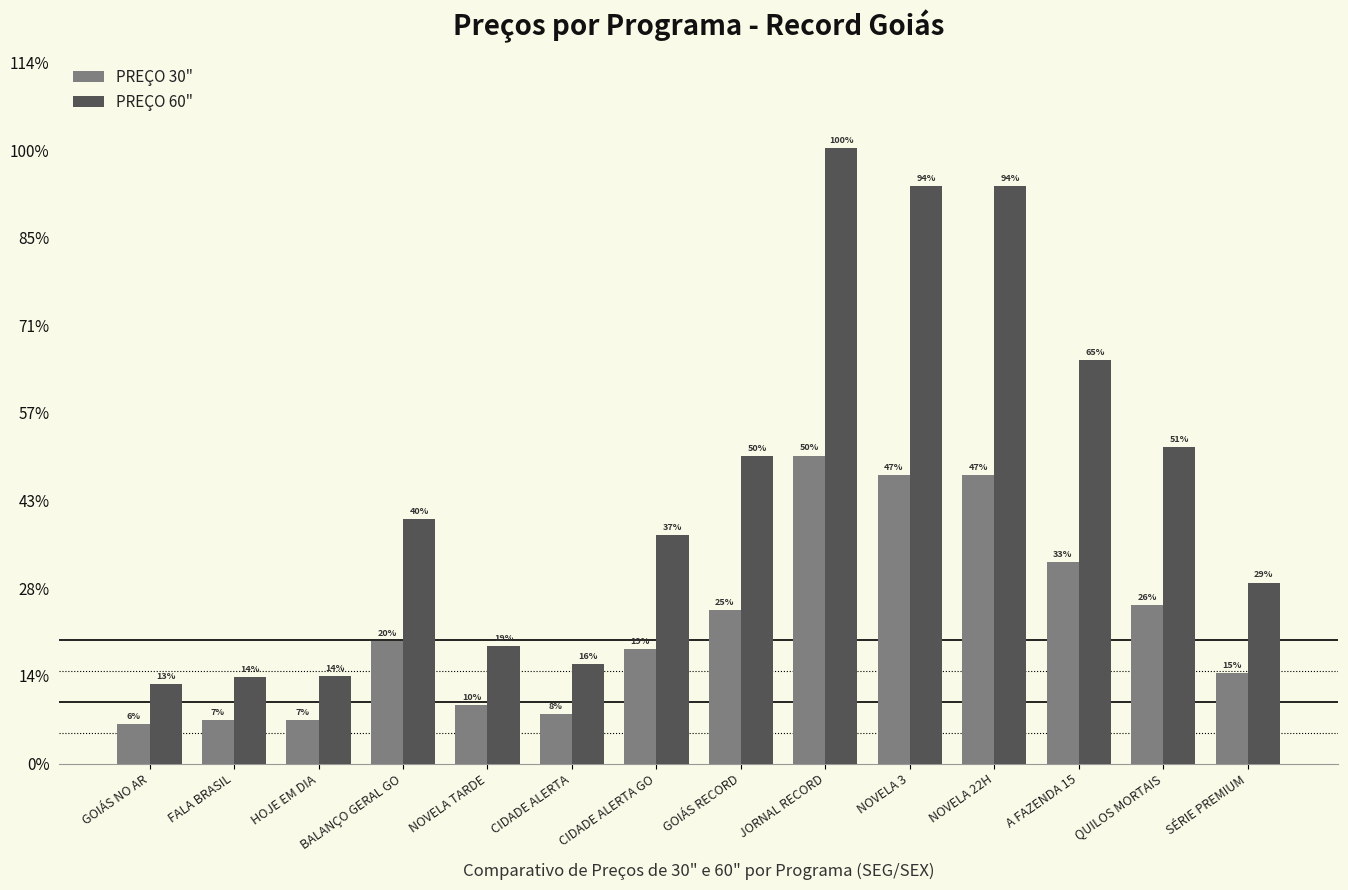

What are all the series names shown in the legend?

PREÇO 30", PREÇO 60"